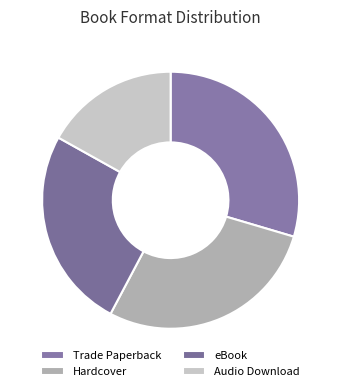

How many segments does this pie chart have?

4